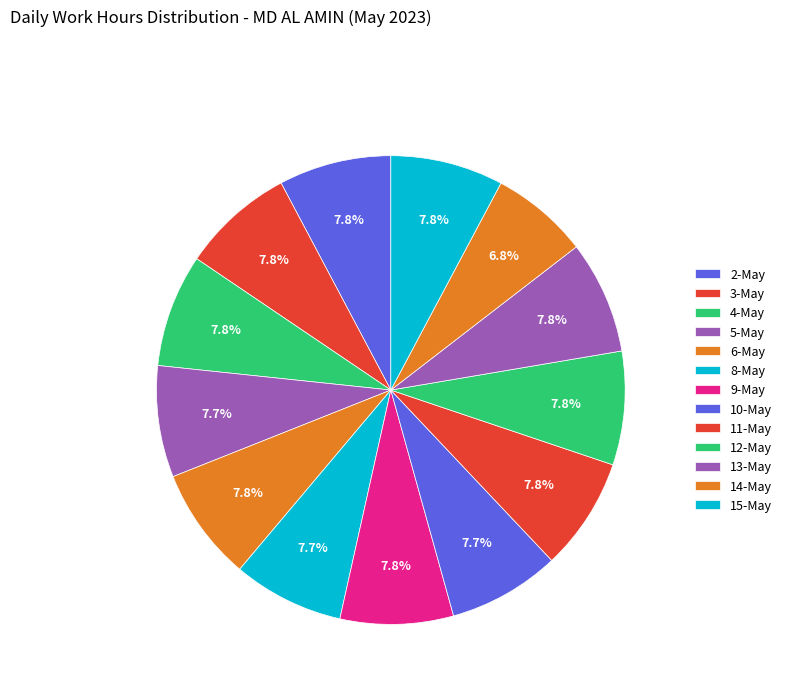

What percentage is NOT represented by 5-May?

92.3%